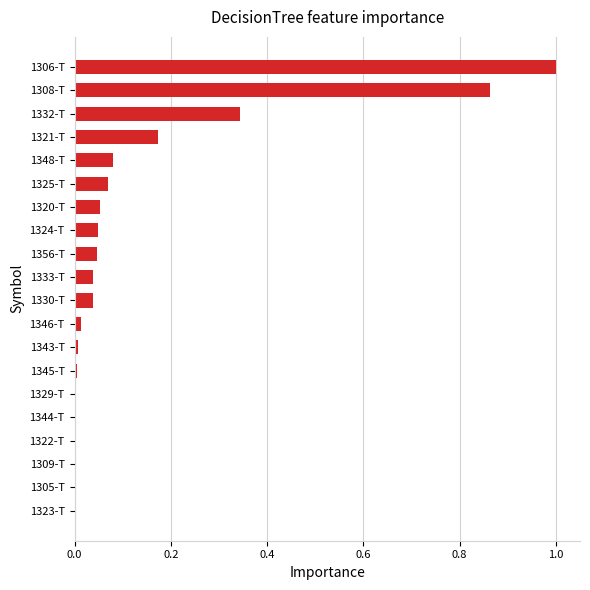

What is the change in value from 1321-T to 1332-T?

+0.2